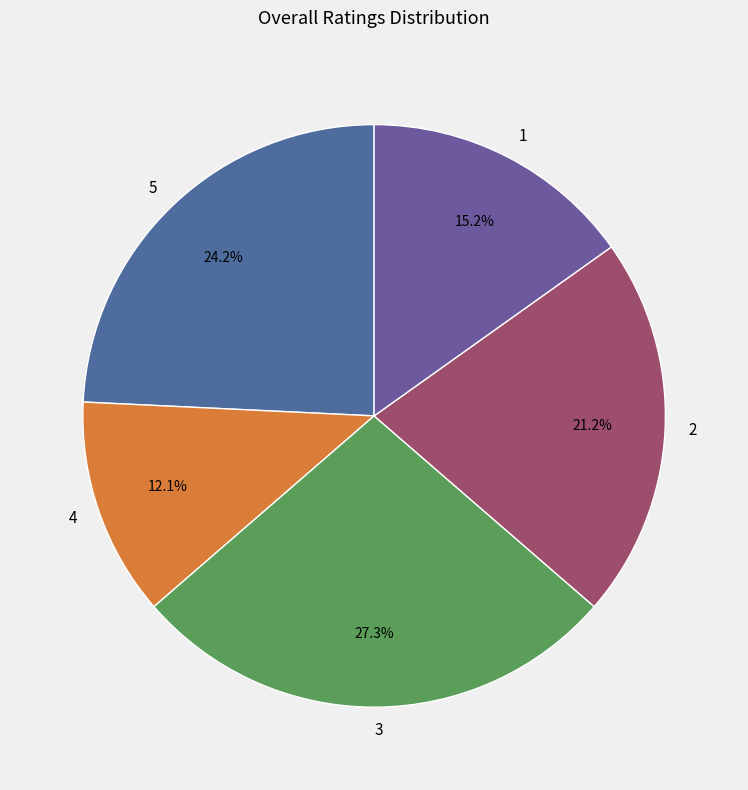

Does 2 represent more than half of the total?

No